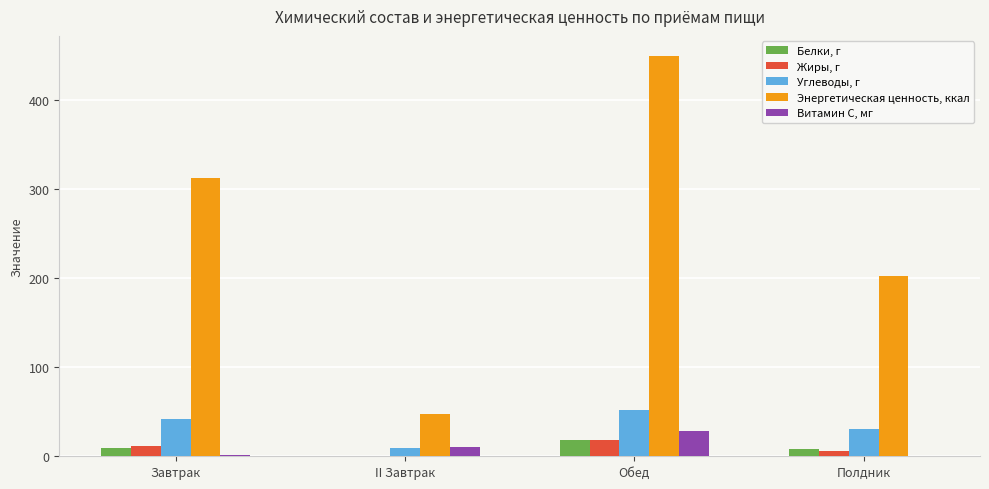

True or false: Углеводы, г has a value of 28.0 at Обед.

False